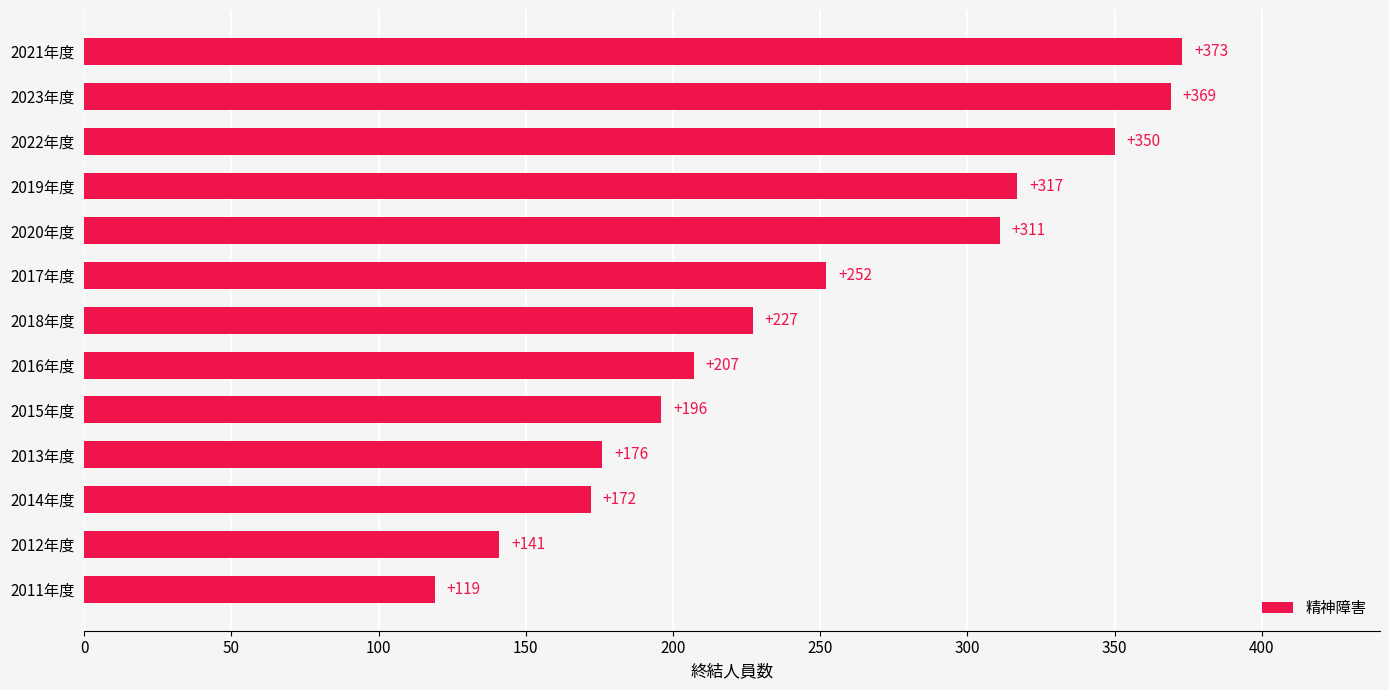

What is the difference between the maximum and minimum values?

254